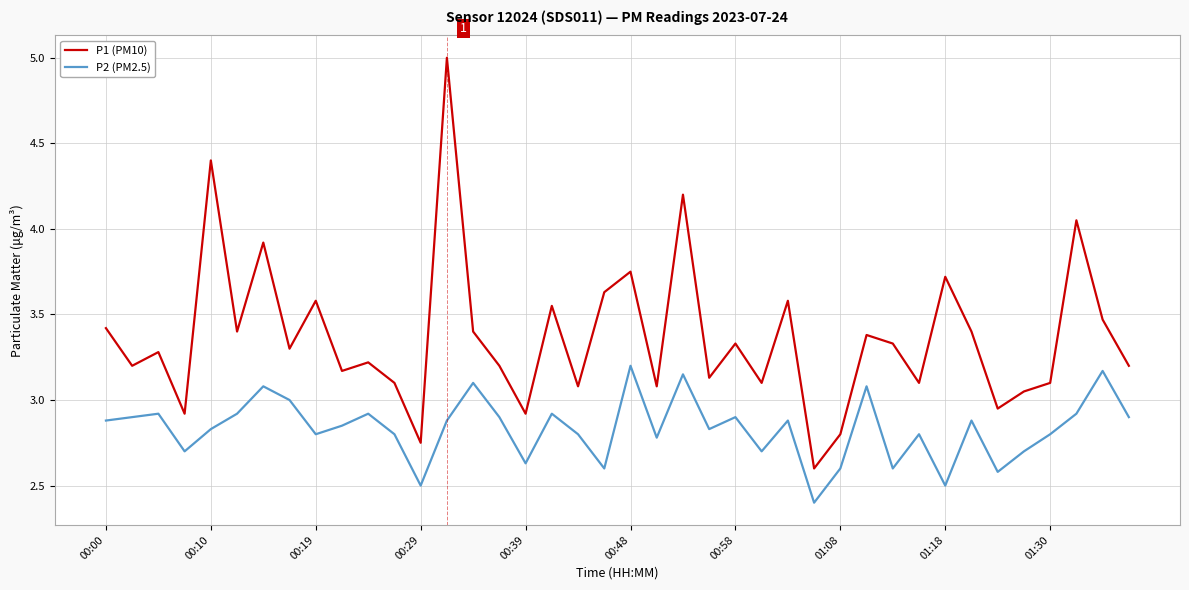

List the series in order of their peak value, lowest first.

P2 (PM2.5), P1 (PM10)